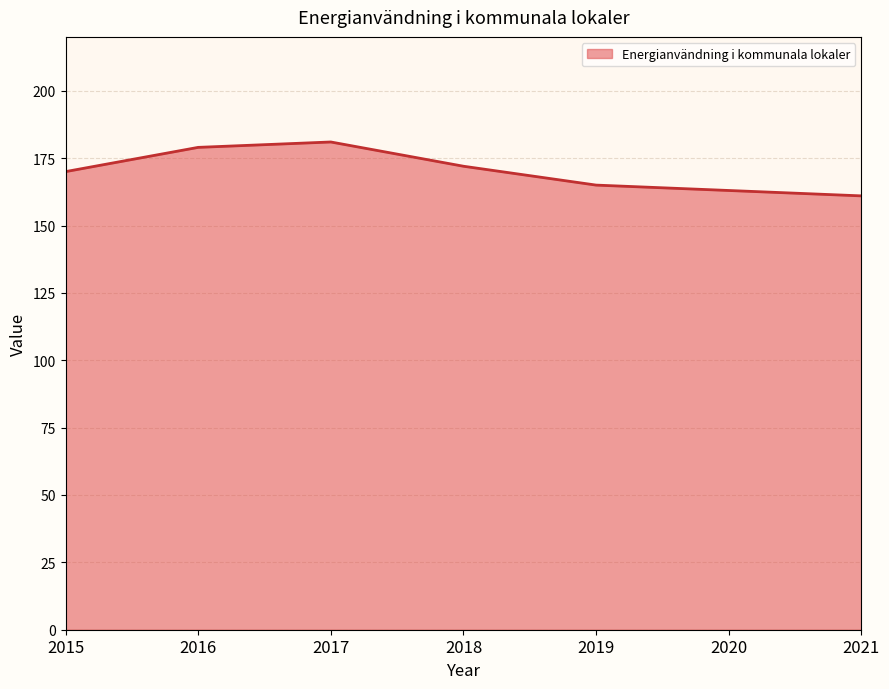

Reading right to left, list all the values displayed in this chart.

161	163	165	172	181	179	170